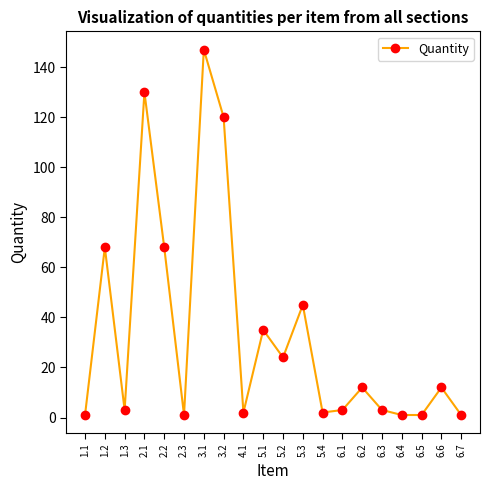

What is the label of the 18th point from the right?

1.3